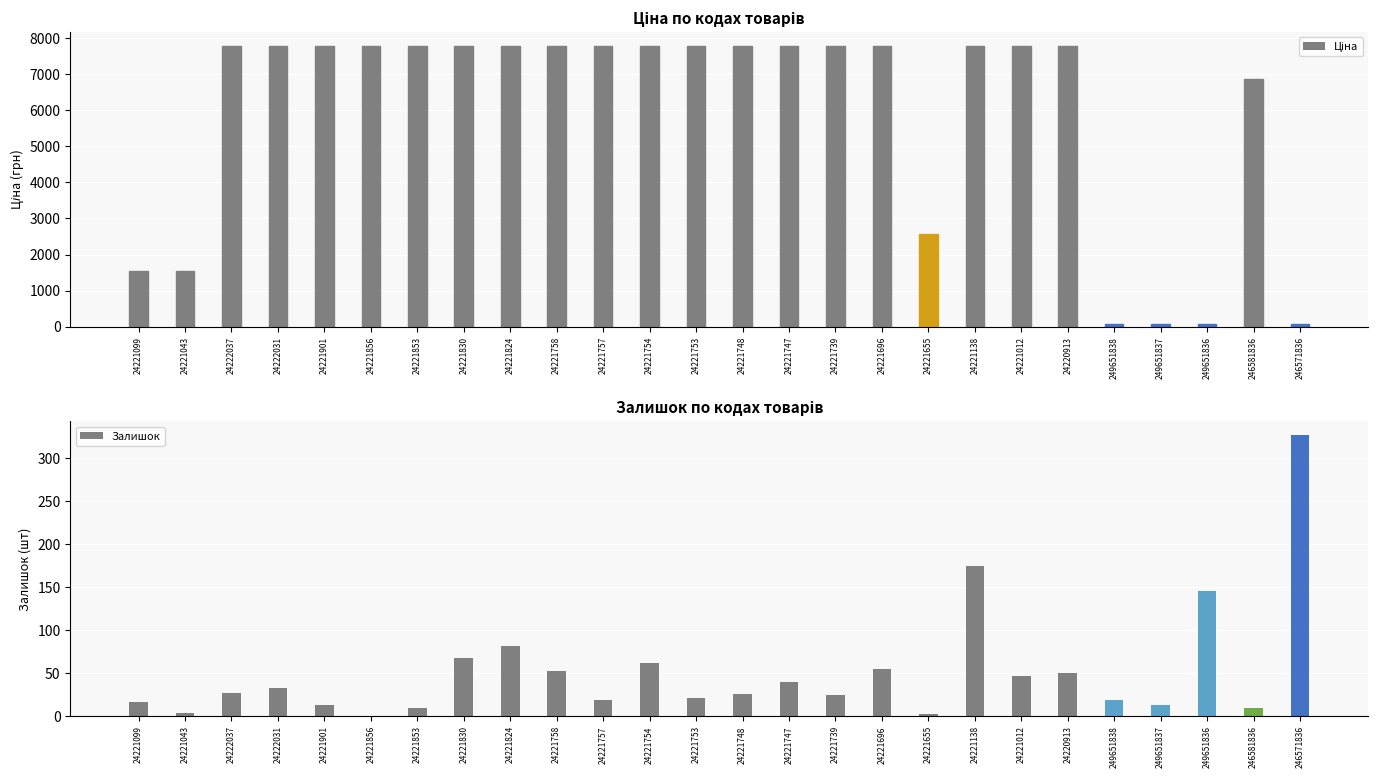

What is the greatest value displayed?

7792.9